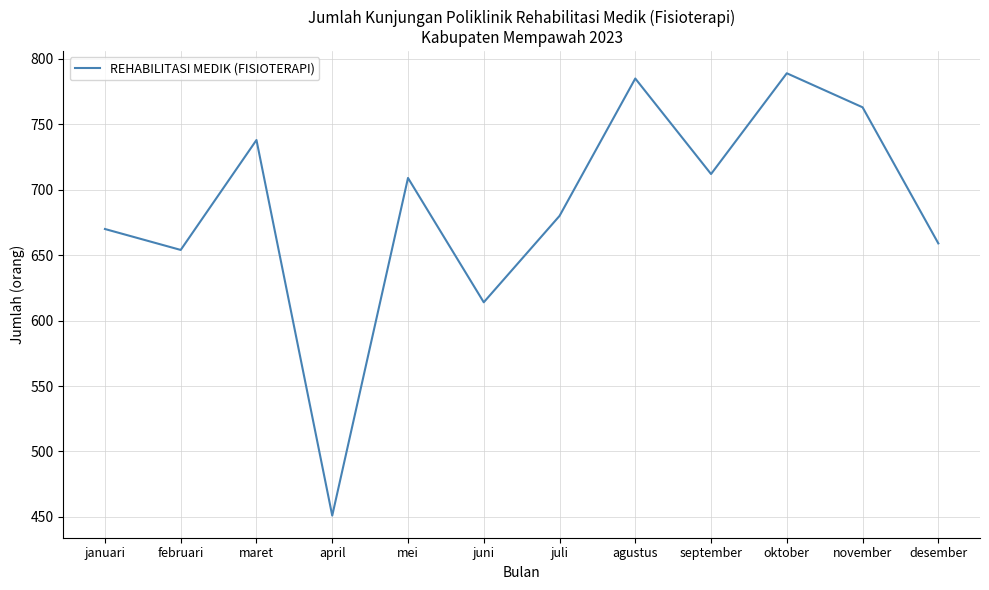

Where does the data first go above 709?

maret